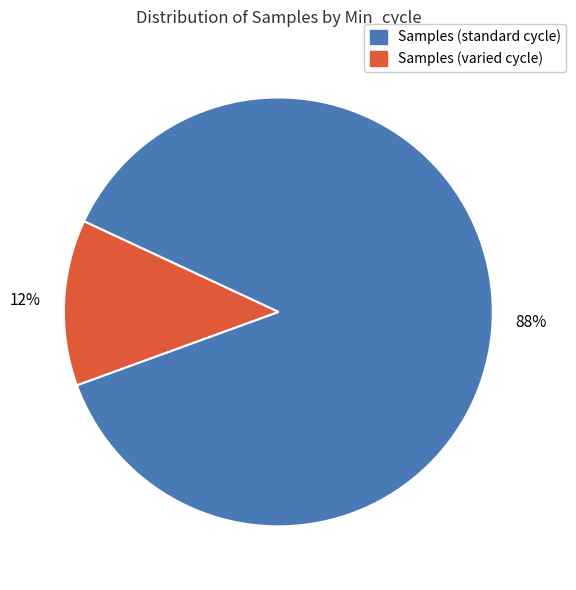

Is there a majority slice in this chart?

Yes